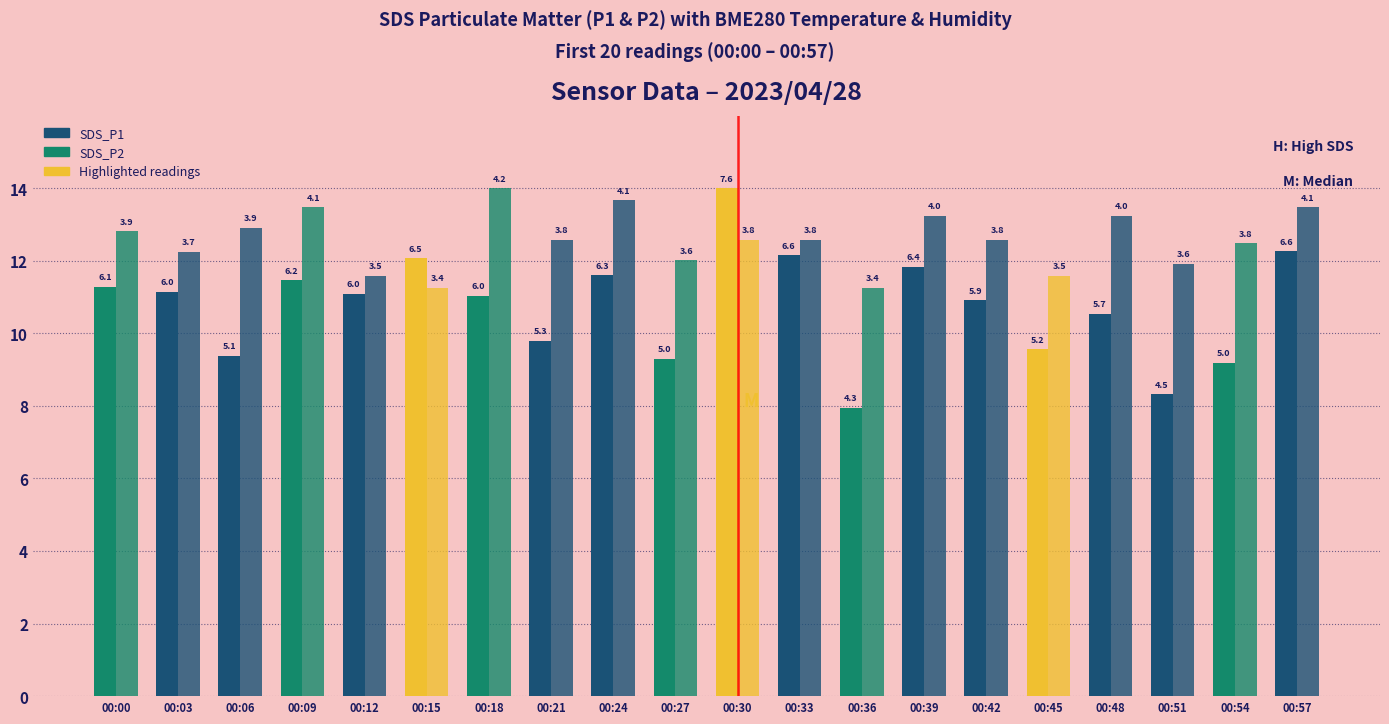

Reading right to left, list all the values displayed in this chart.

SDS_P1: 12.3	9.2	8.3	10.5	9.6	10.9	11.8	8.0	12.2	14.0	9.3	11.6	9.8	11.0	12.1	11.1	11.5	9.4	11.2	11.3
SDS_P2: 13.5	12.5	11.9	13.2	11.6	12.6	13.2	11.3	12.6	12.6	12.0	13.7	12.6	14.0	11.3	11.6	13.5	12.9	12.2	12.8